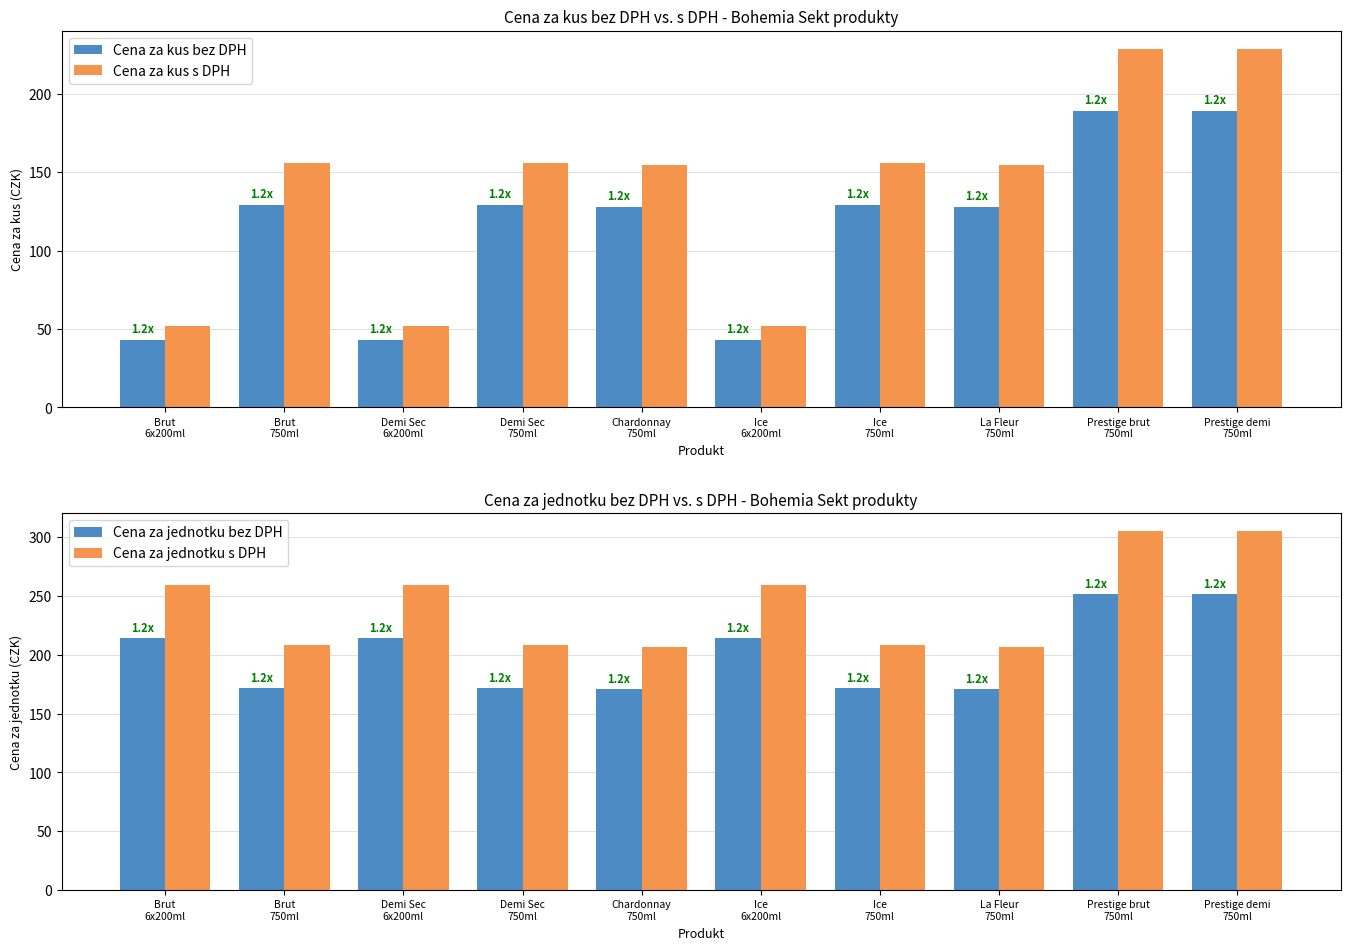

Which category has the highest value in the Cena za kus s DPH series?

Prestige brut
750ml